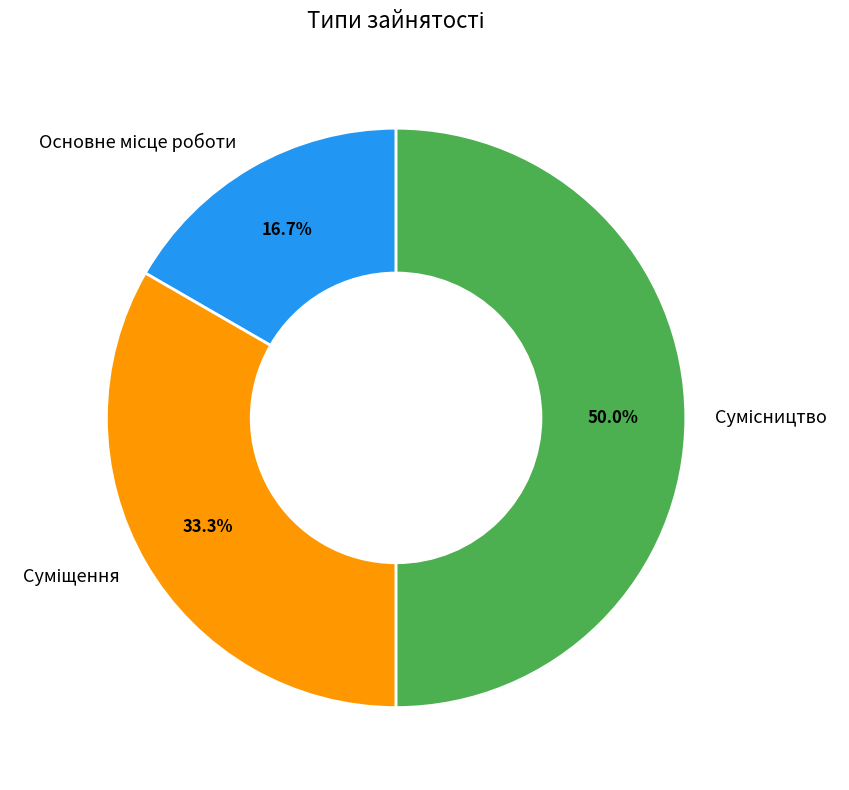

To the nearest percent, what is the combined percentage of Суміщення and Основне місце роботи?

50%